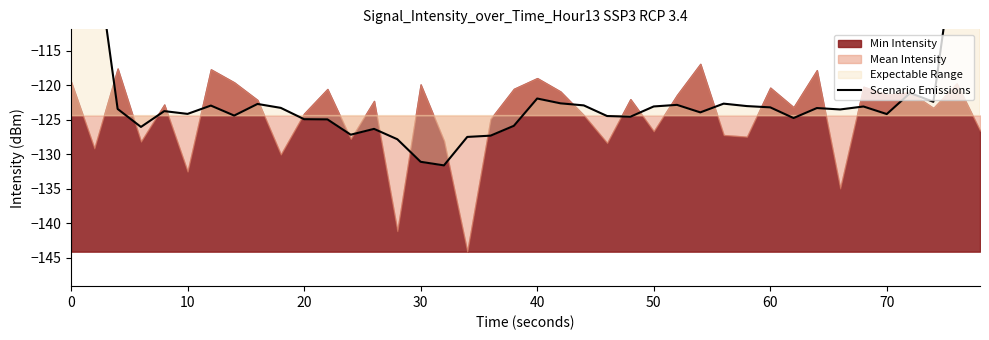

How many data points are above -123?

14